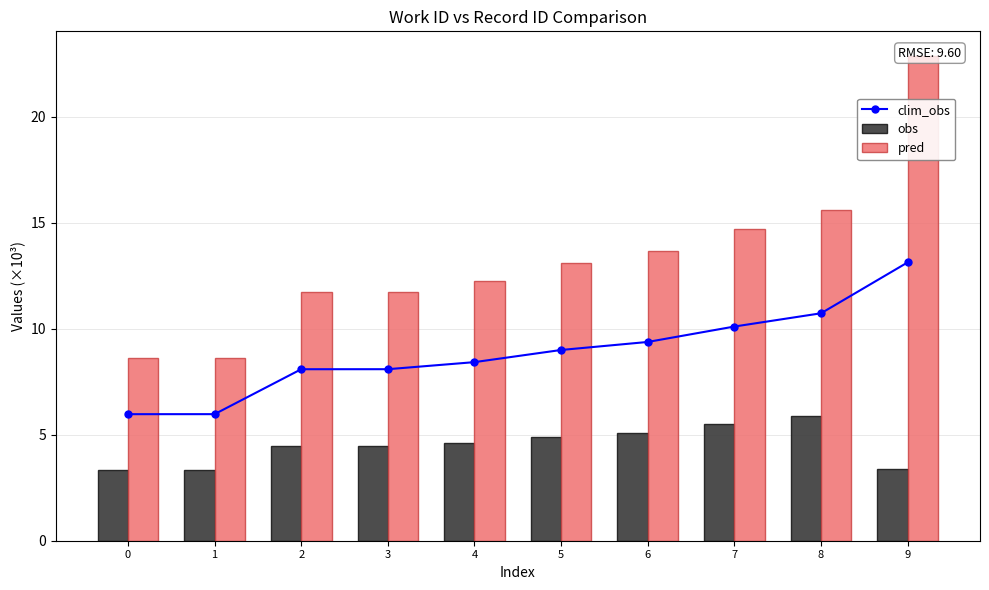

What is the difference between the second highest and minimum values in the obs series?

2.2